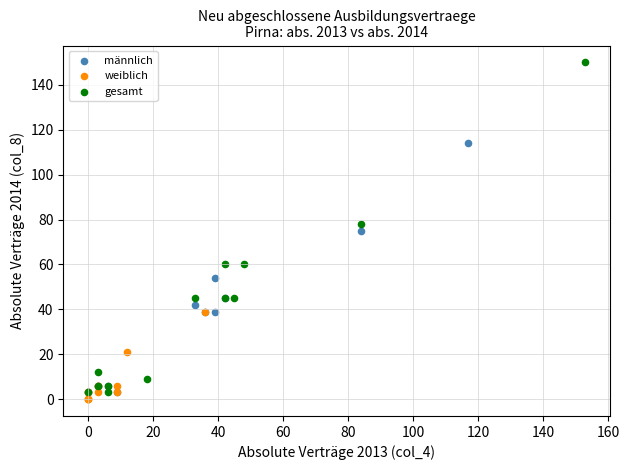

Which series has the largest Y range (max minus min)?

gesamt